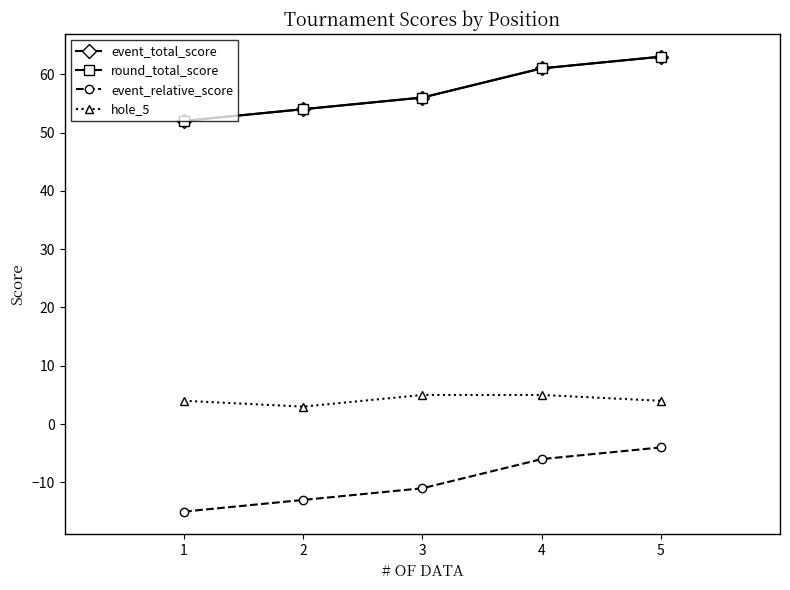

Does the chart have visible grid lines?

No